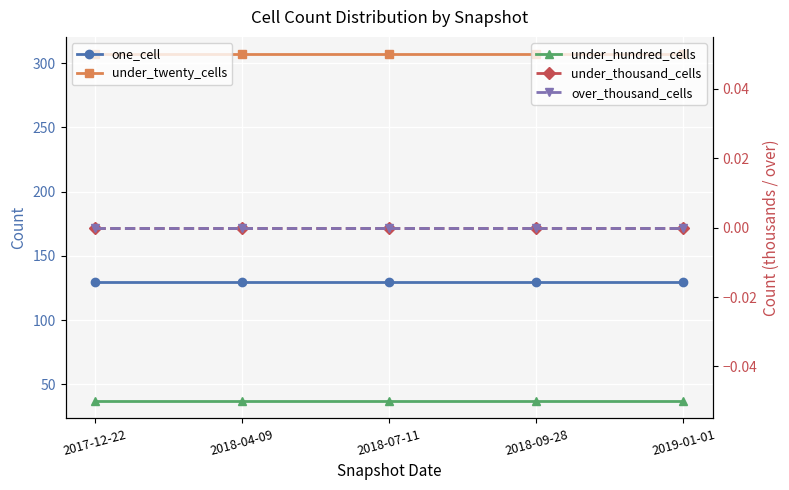

Which series changed the most between 2018-04-09 and 2018-09-28?

one_cell